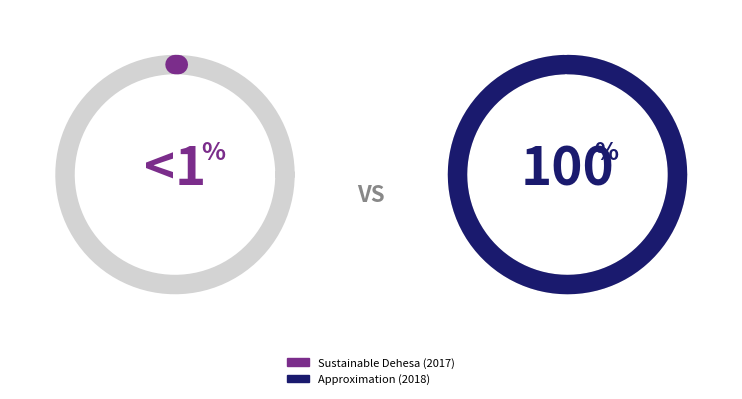

Which slice is the smallest?

Sustainable Dehesa (2017)